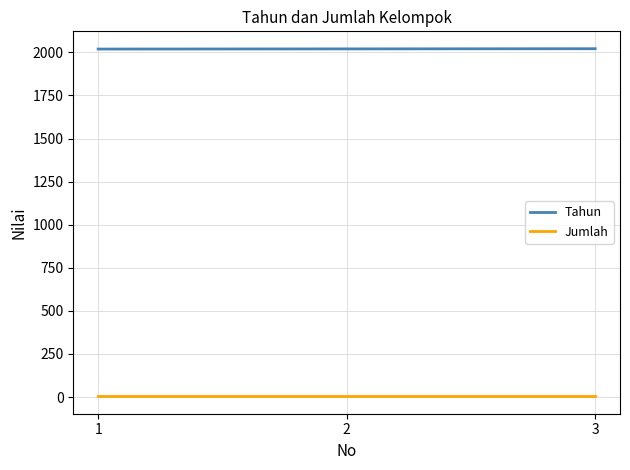

What is the sum of all Tahun values?

6060